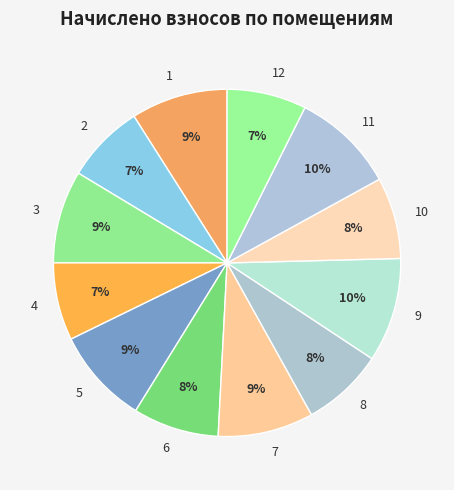

Is there a majority slice in this chart?

No